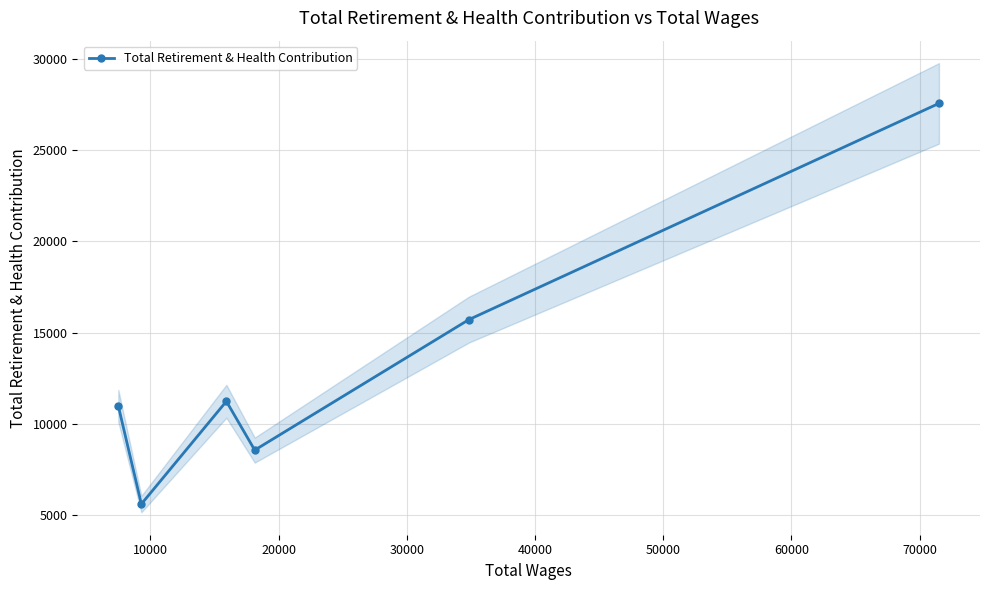

How many interior local peaks (higher than both neighbors) does the data have?

1